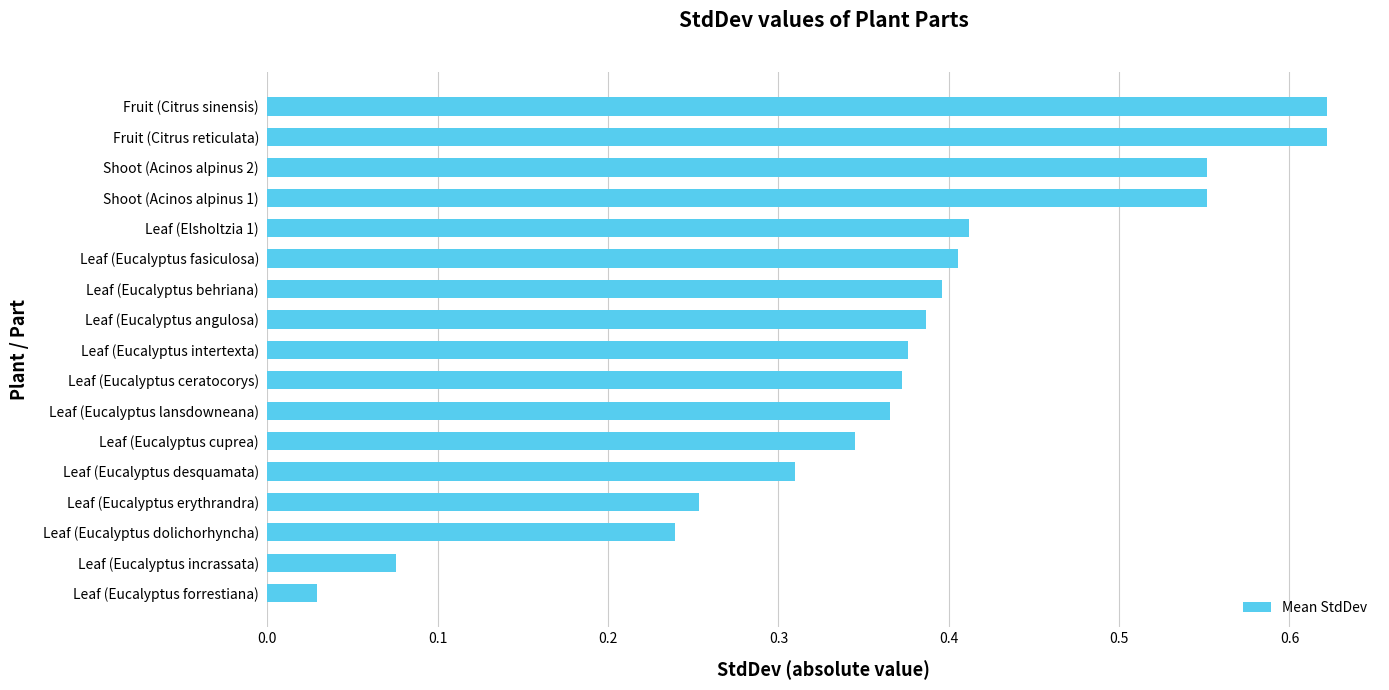

True or false: the data shows 0.5 at Leaf (Eucalyptus desquamata).

False